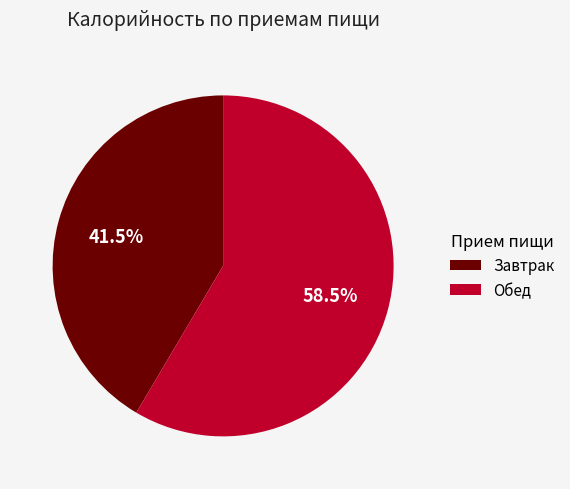

What is the total percentage of Обед and Завтрак?

100.0%